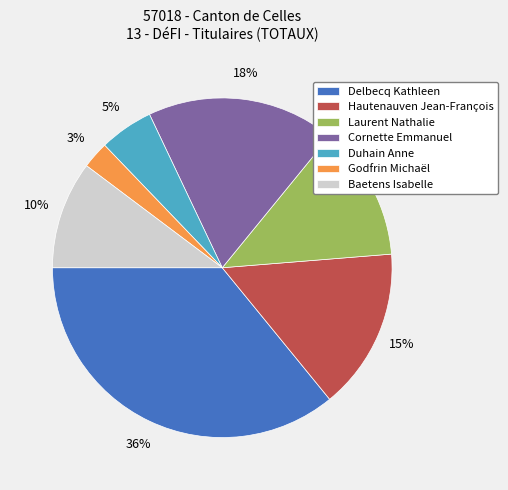

To the nearest percent, what is the average slice percentage?

14%